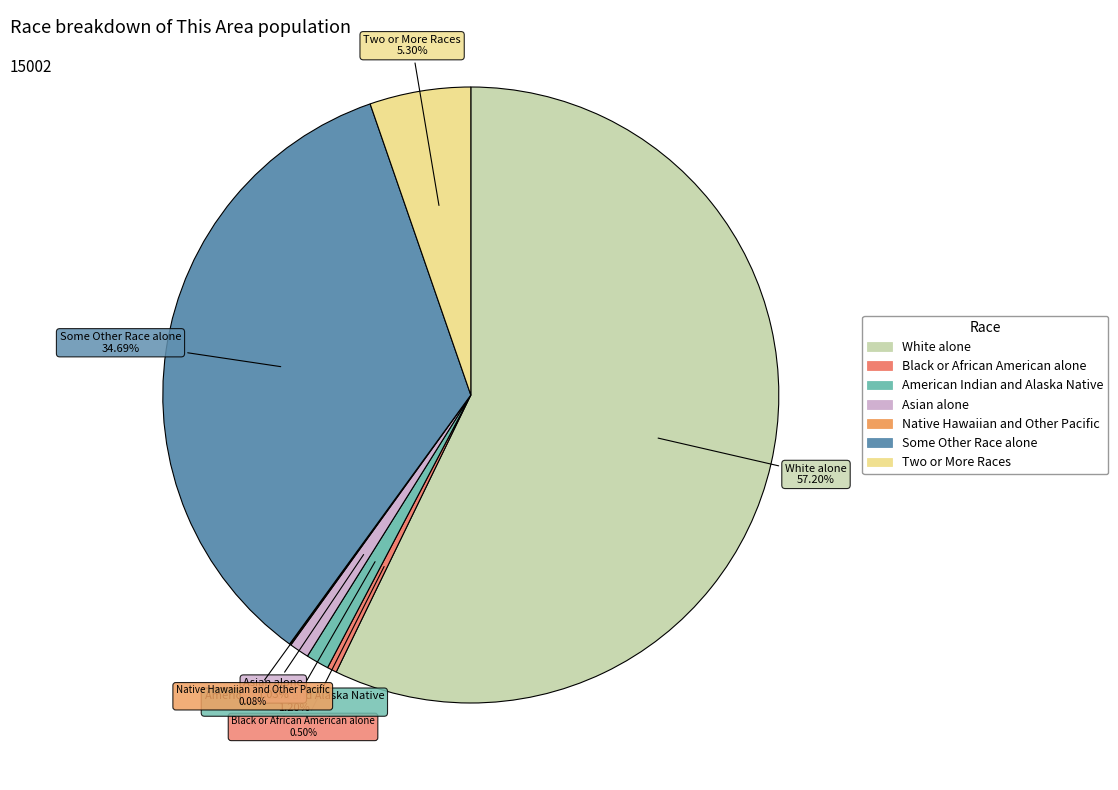

What is the largest slice in the pie chart?

White alone